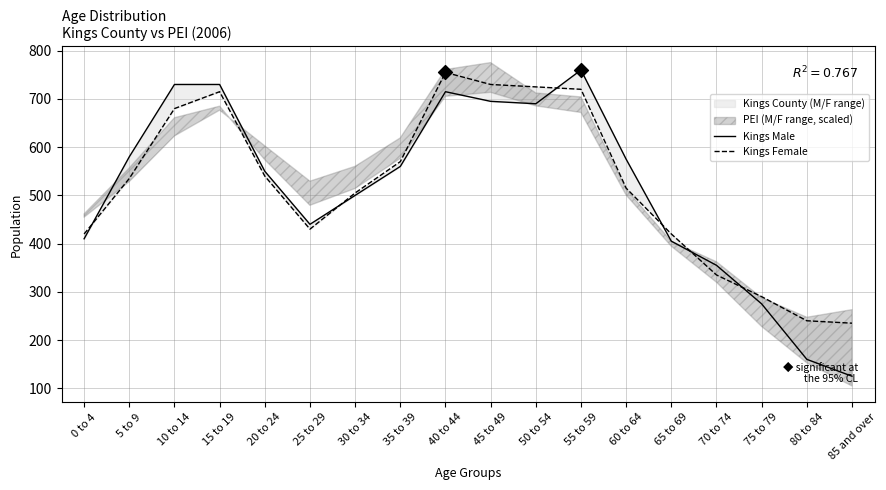

Which series has the widest spread of Y values?

Kings Male